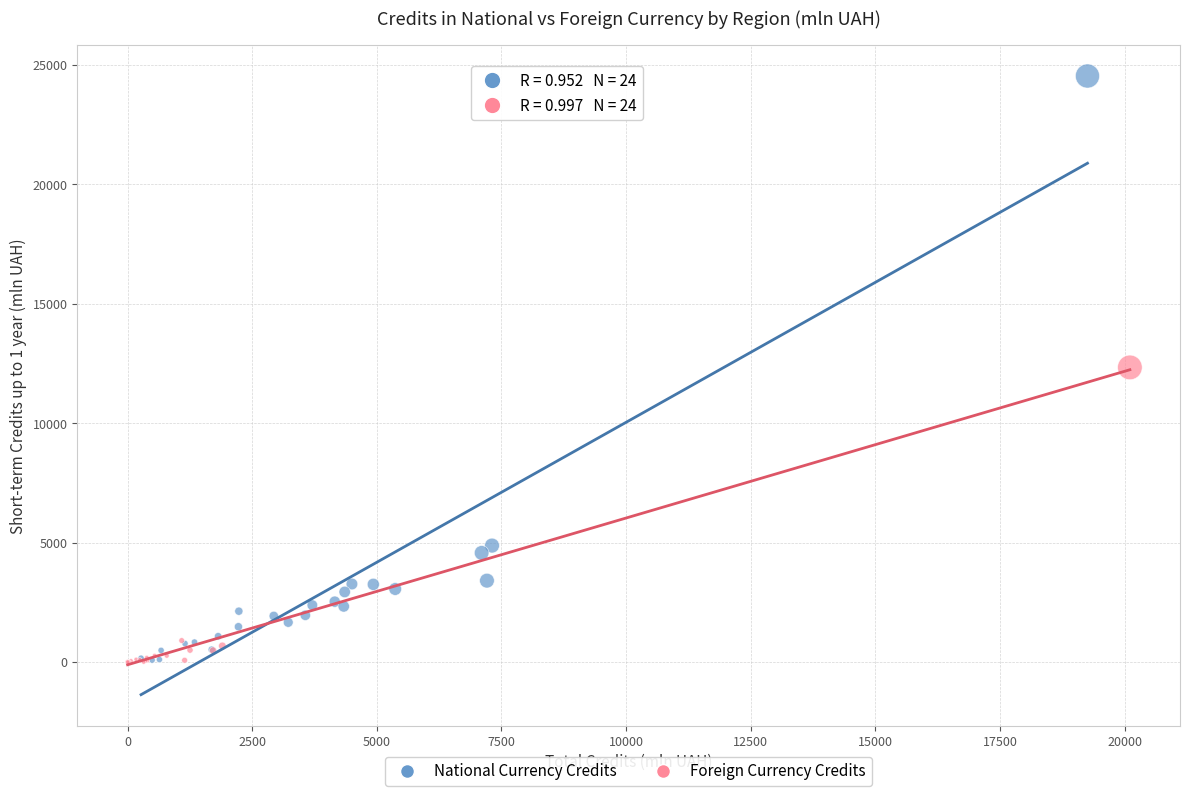

Which series has the largest Y range (max minus min)?

National Currency Credits